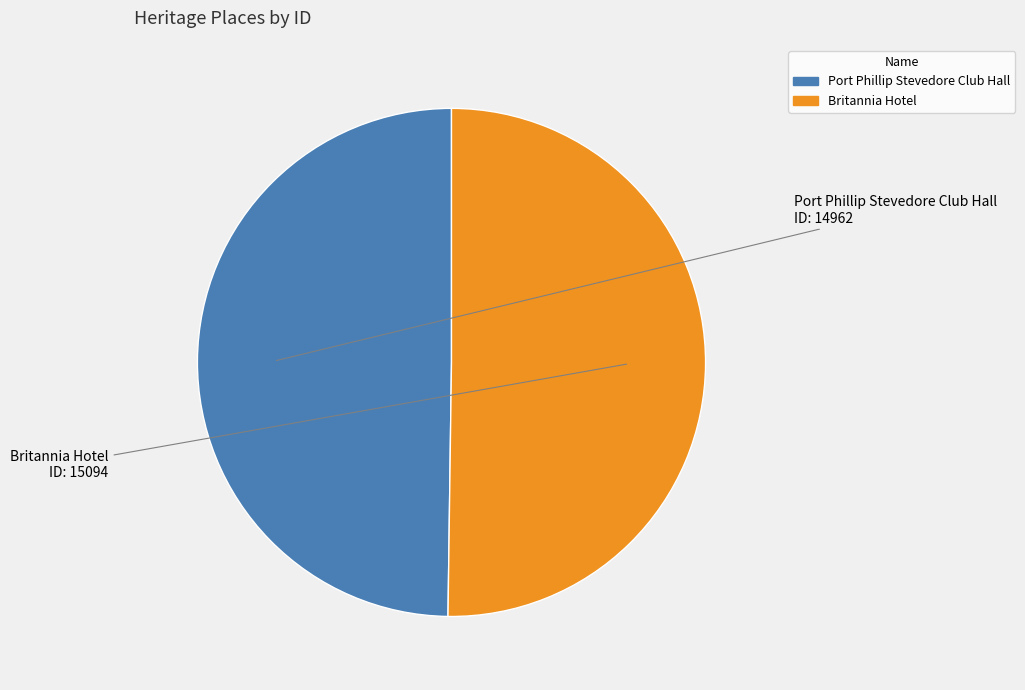

Approximately how many times larger is the value at Britannia Hotel compared to Port Phillip Stevedore Club Hall?

1.0